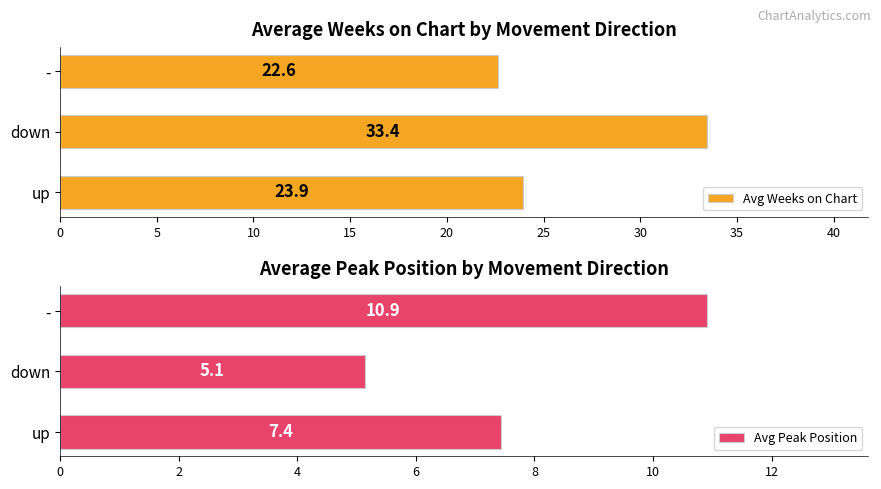

How many values in the Avg Peak Position series are below 7?

1